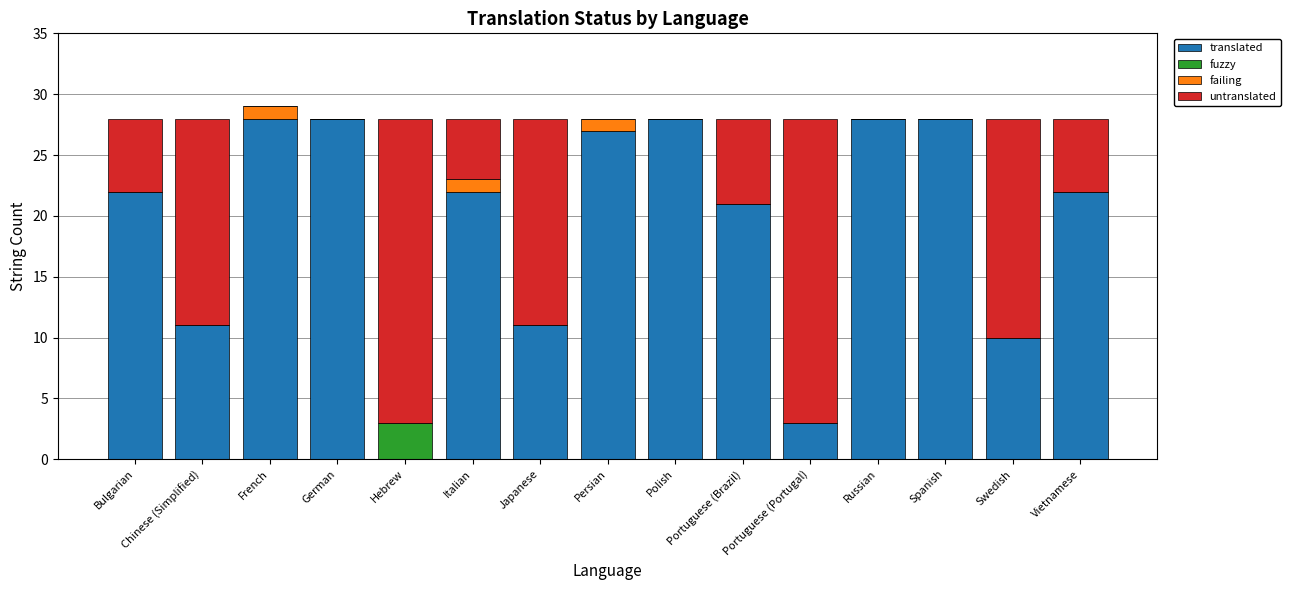

The value of translated at Vietnamese is 36. True or false?

False